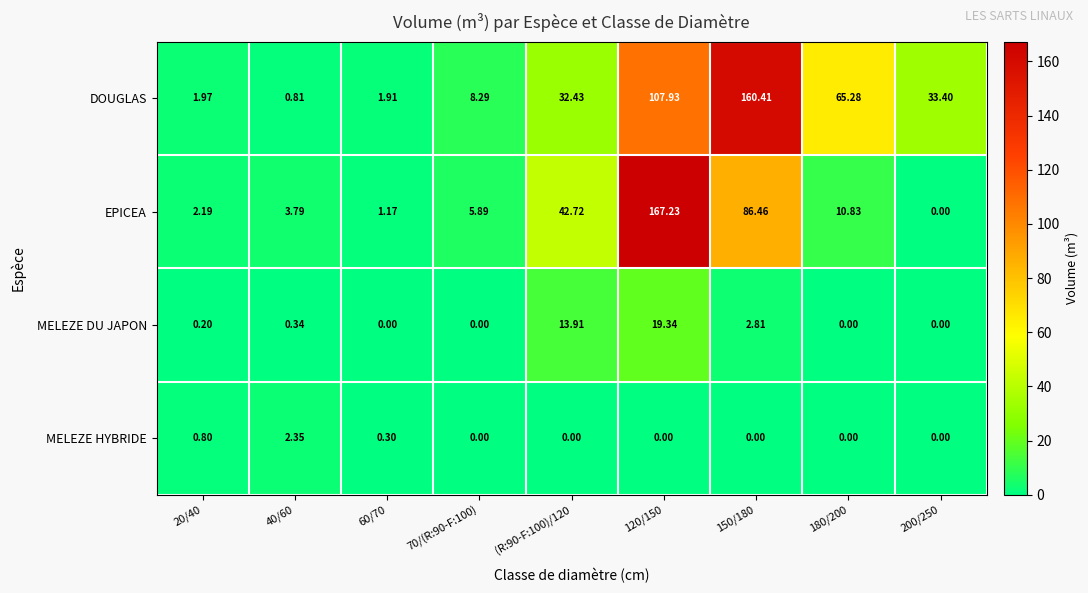

Which series changed the most between 150/180 and 200/250?

DOUGLAS